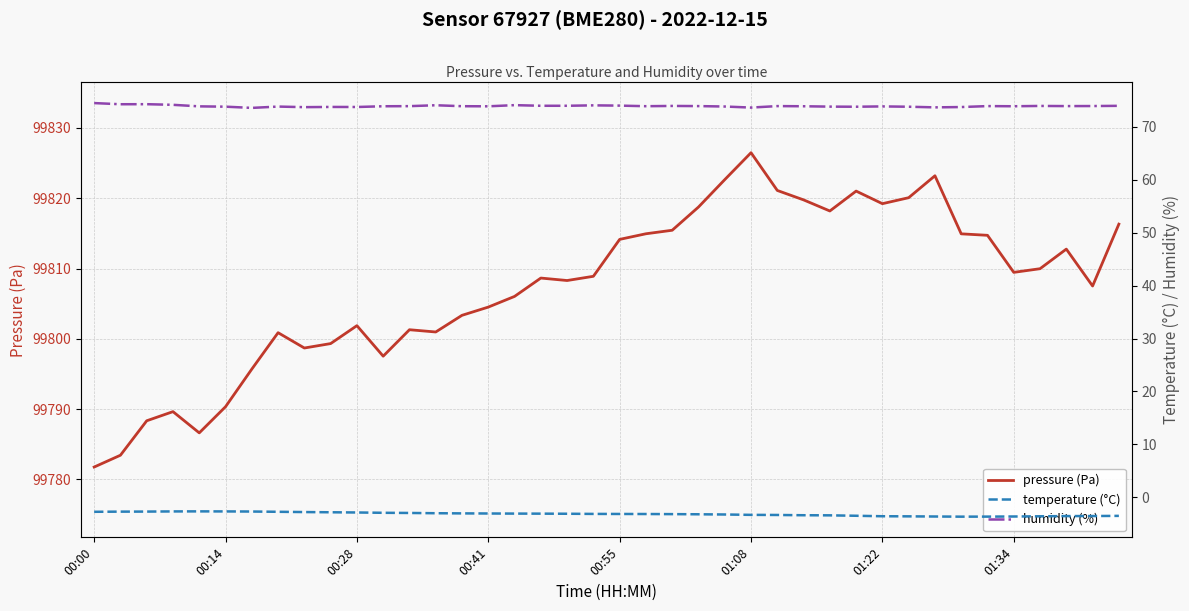

What value does the humidity (%) series have at 32?

73.7